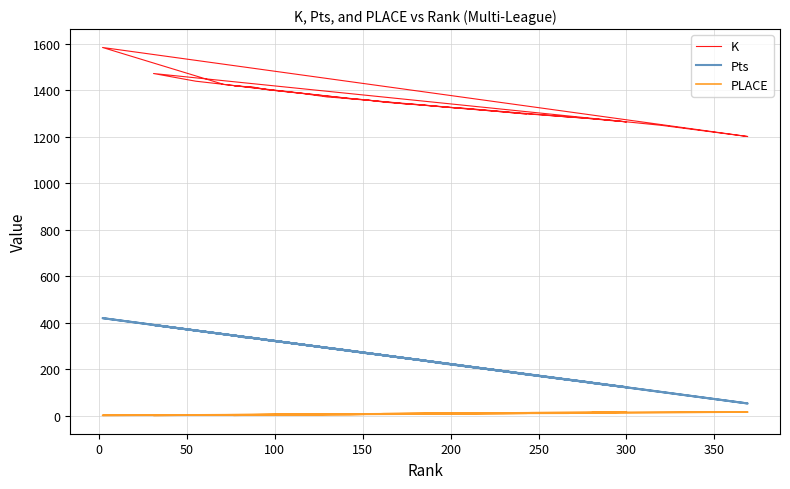

Where is the first local minimum for K?

300